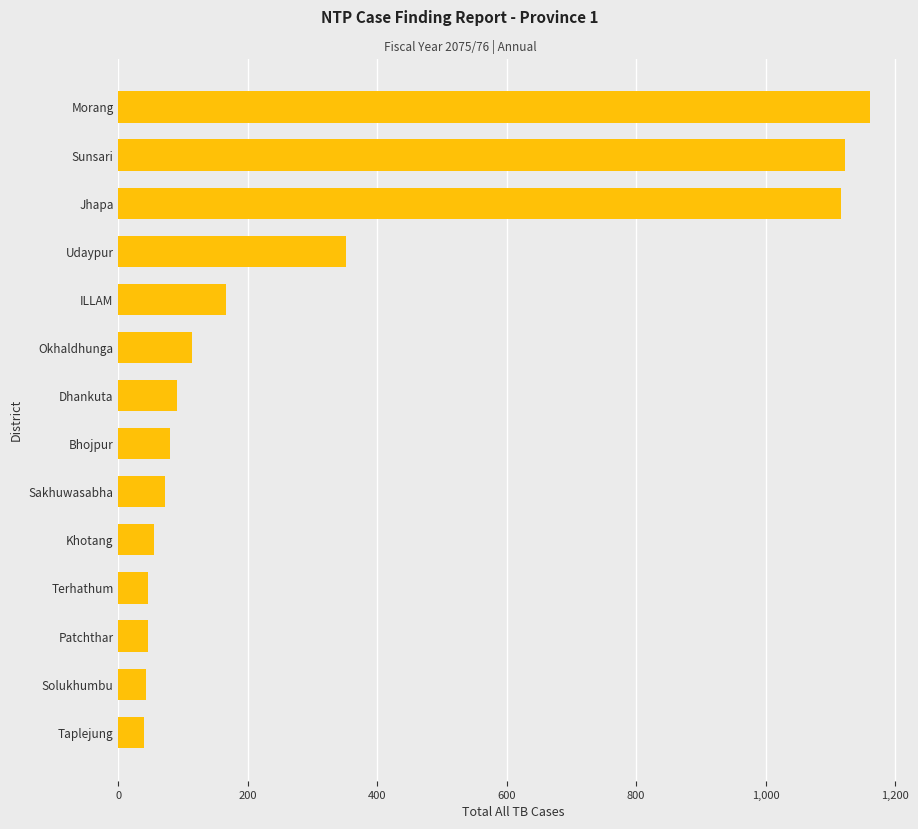

What is the change in value from Terhathum to Dhankuta?

+44